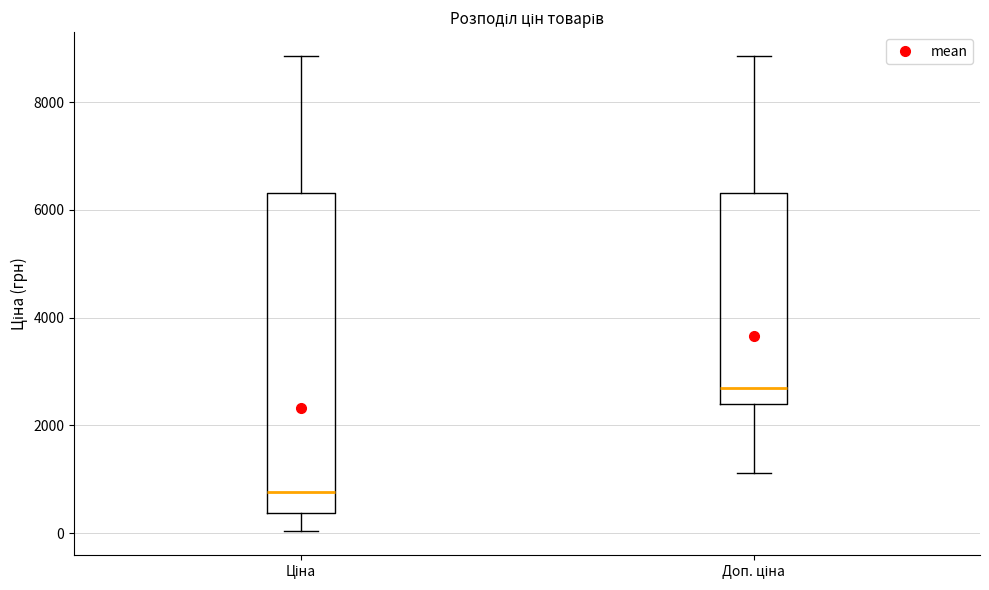

Reading left to right, read every box against the y-axis: the position of its median line, the range the box covers, and the ends of its whiskers. The values are not printed on the chart, so give them approximately, as read against the axis.

Ціна: median 800, box 400 to 6400, whiskers 0 to 8800
Доп. ціна: median 2800, box 2400 to 6400, whiskers 1200 to 8800